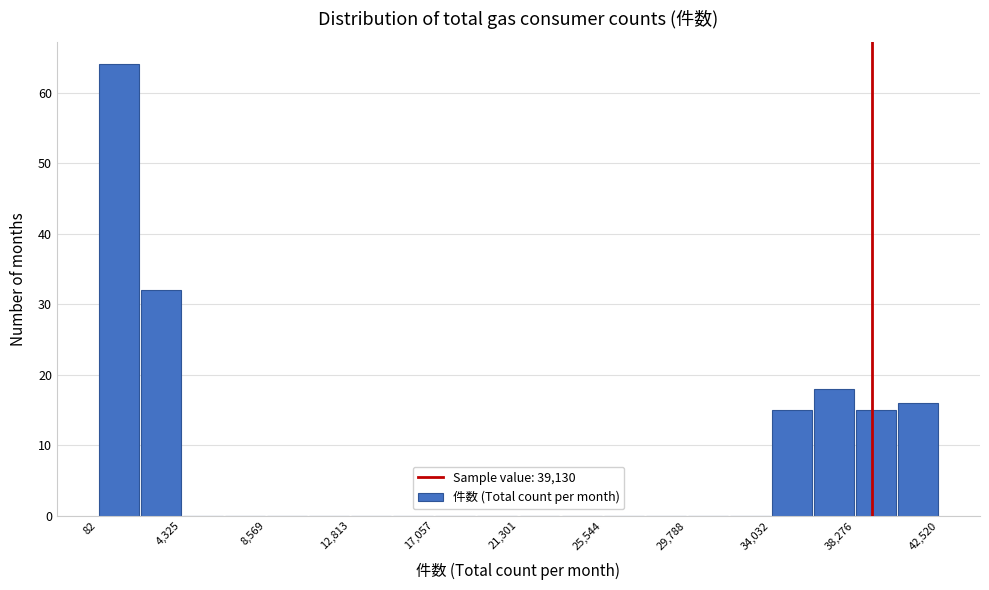

What is the height of the bar covering 0 to 2000 on the x-axis? Neither the bar edges nor the heights are printed on the chart, so give them approximately, as read against the axes.

64